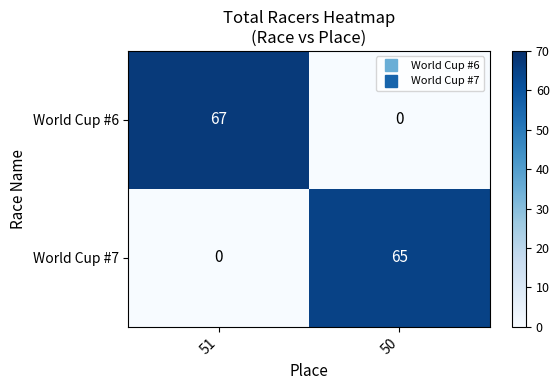

The value of World Cup #6 at 51 is 67. True or false?

True